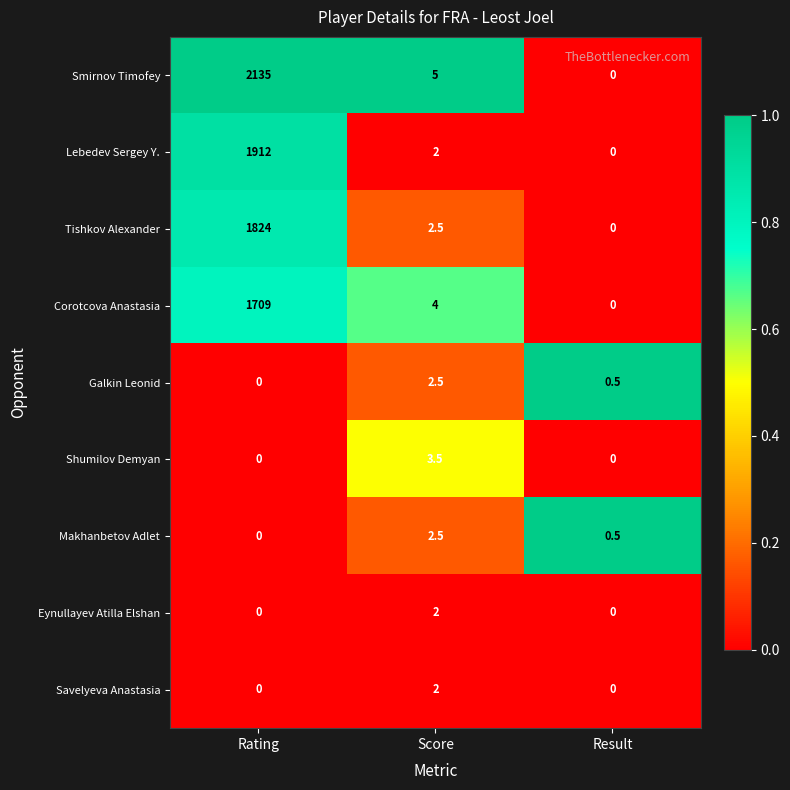

What is the spread (max minus min) of values at Score?

3.0